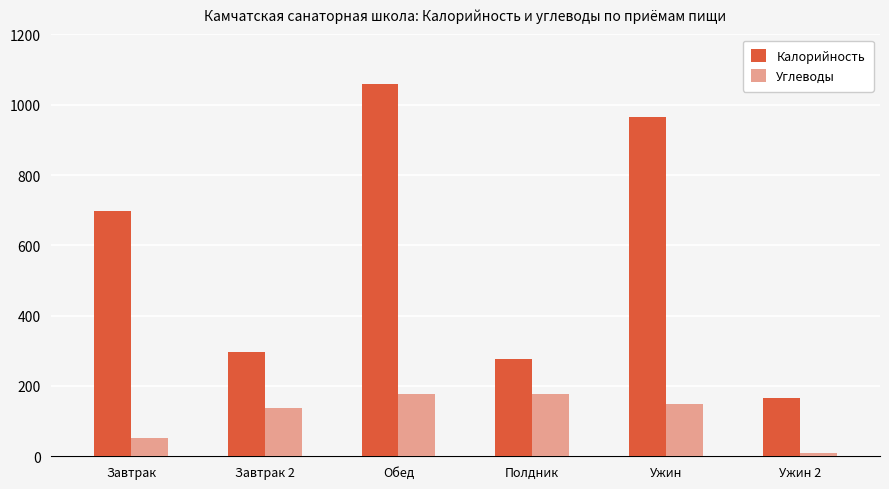

Reading left to right, extract all data points from this chart.

Калорийность: 699	298	1058	278	965	167
Углеводы: 51	136	176	176	148	9